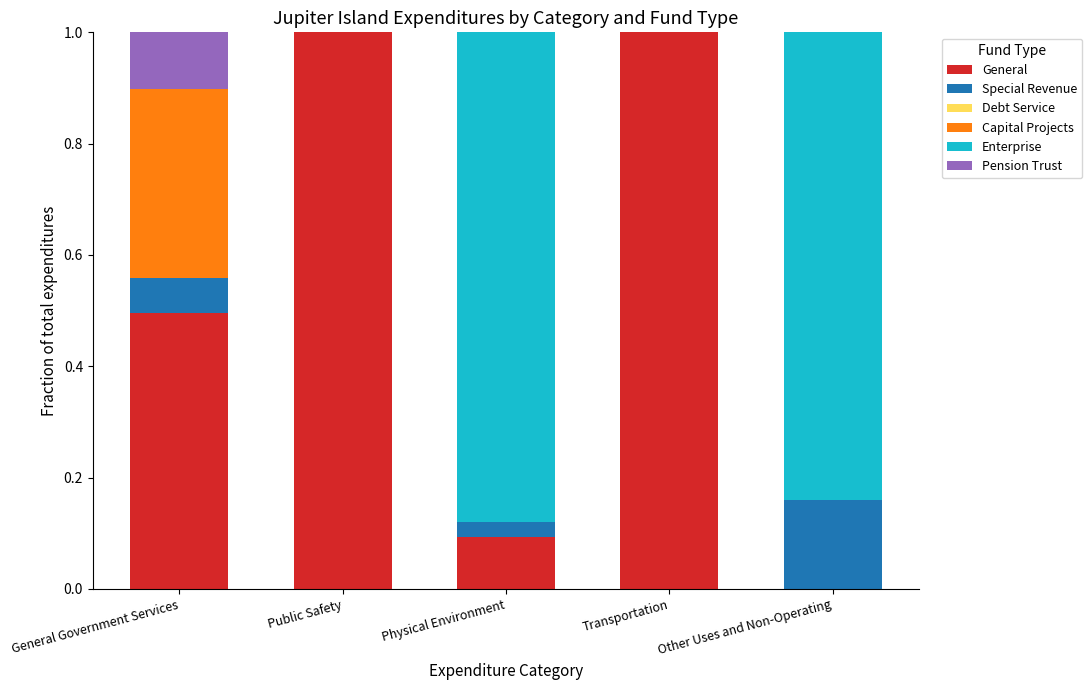

What is the total value across all series at Other Uses and Non-Operating?

1.0